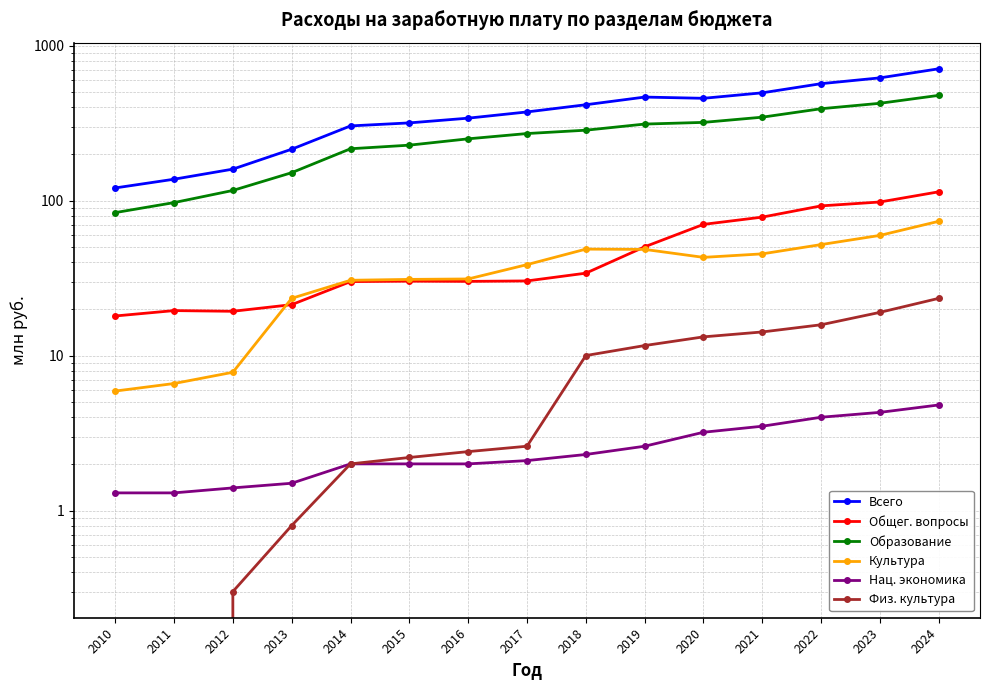

What is the total value across all series at 2022?

1123.3